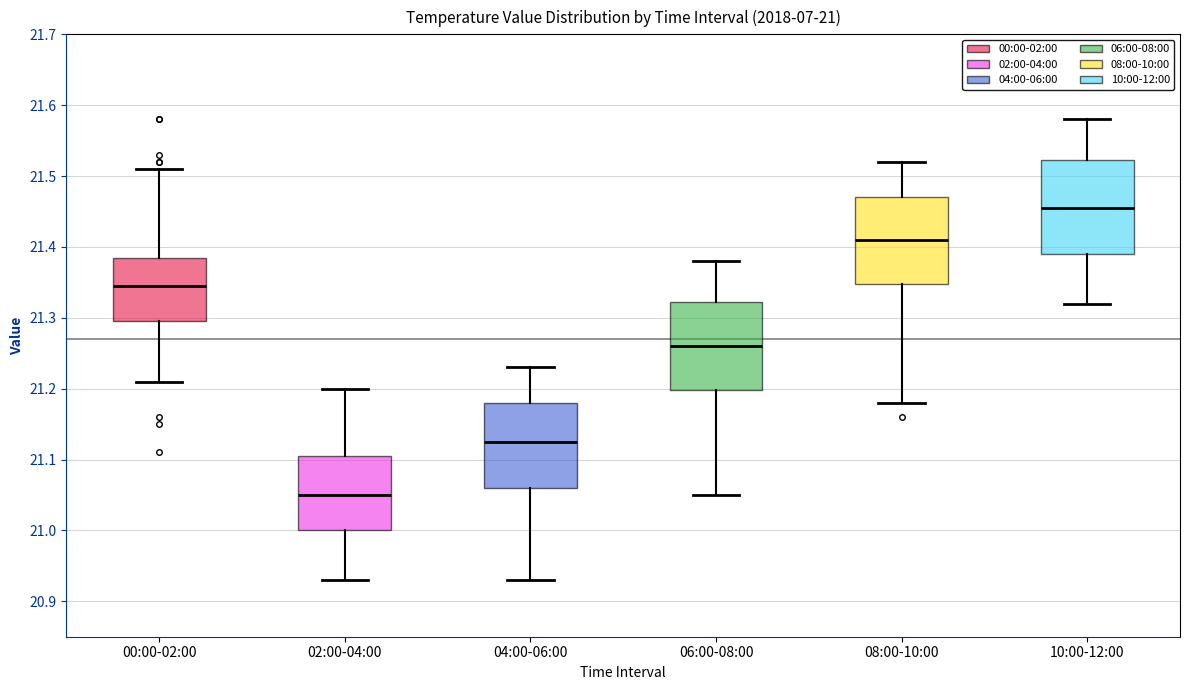

Which box's median line is the highest?

10:00-12:00